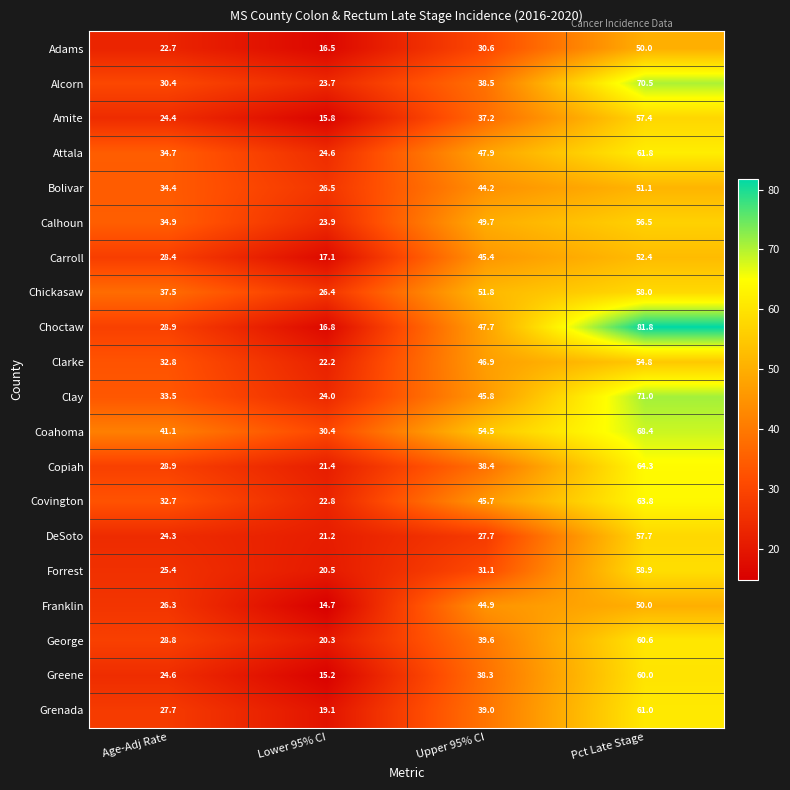

Which series changed the most between Lower 95% CI and Upper 95% CI?

Choctaw